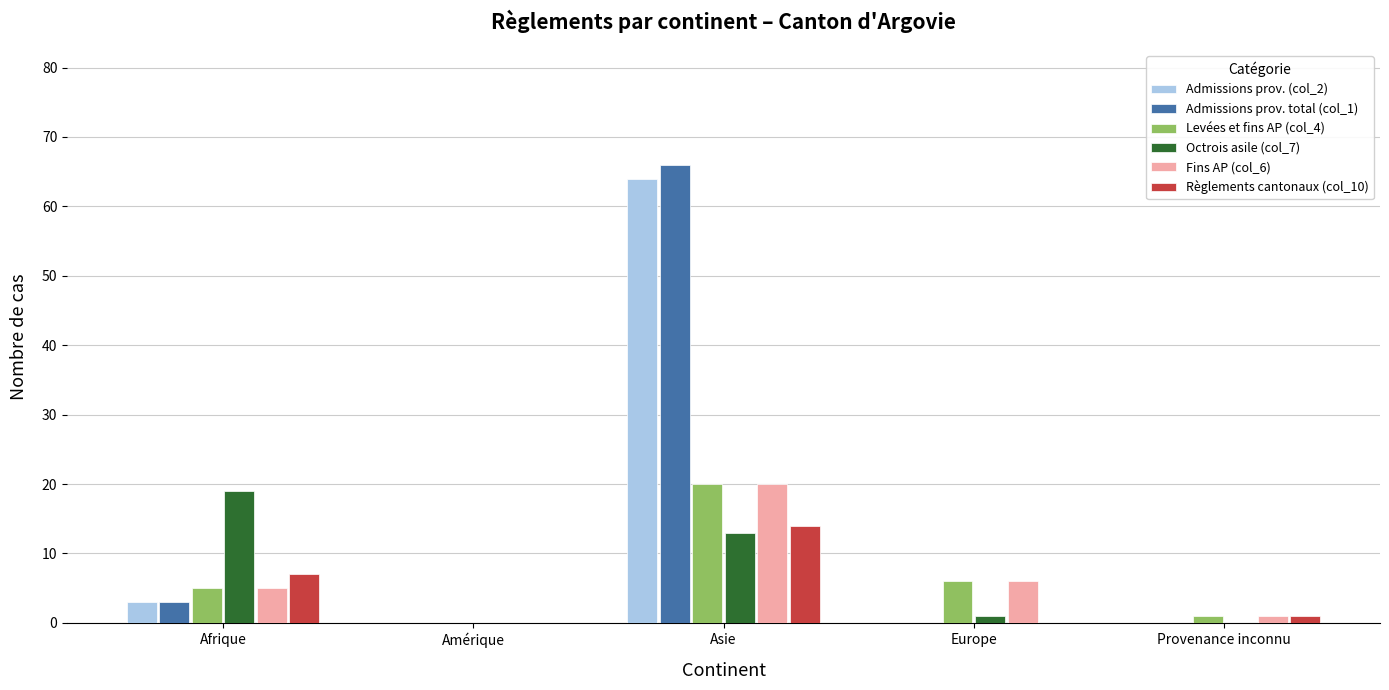

What is the greatest value displayed?

66